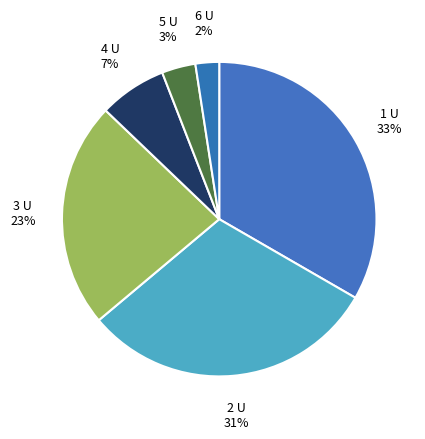

What percentage is the 1 U slice, to the nearest percent?

33%